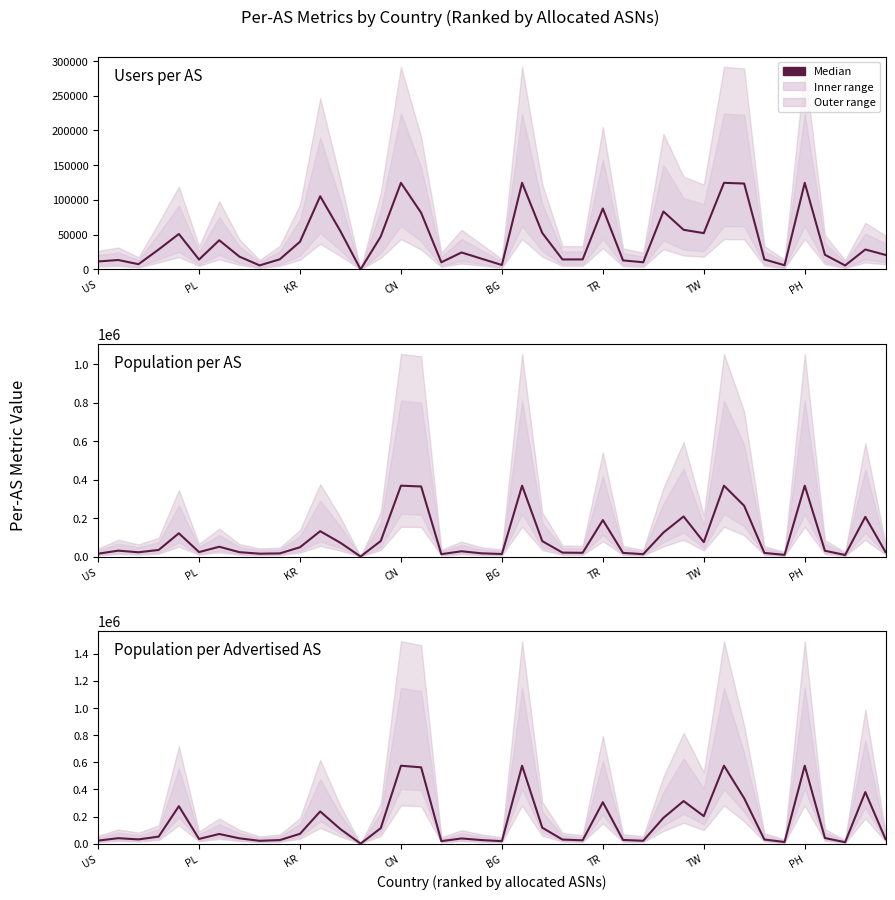

What is the difference between the users per AS values at 12 and 32?

68473.0